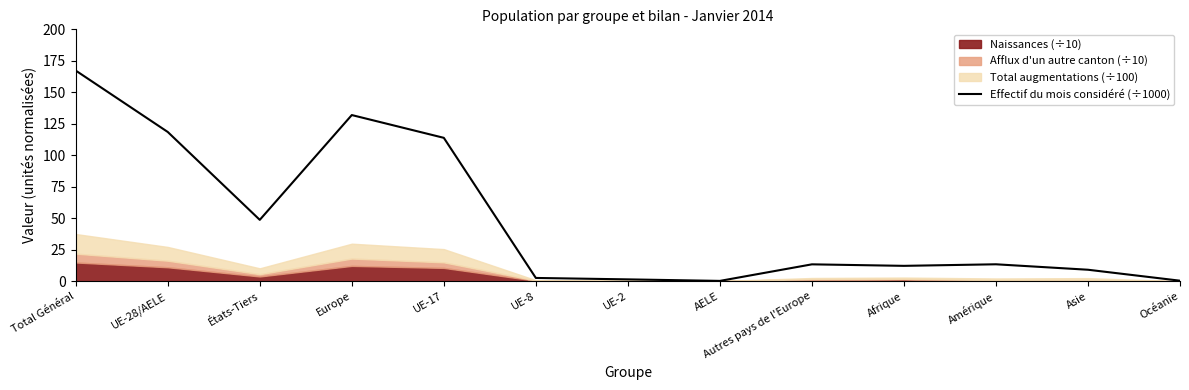

What is the label of the 6th point from the right?

AELE